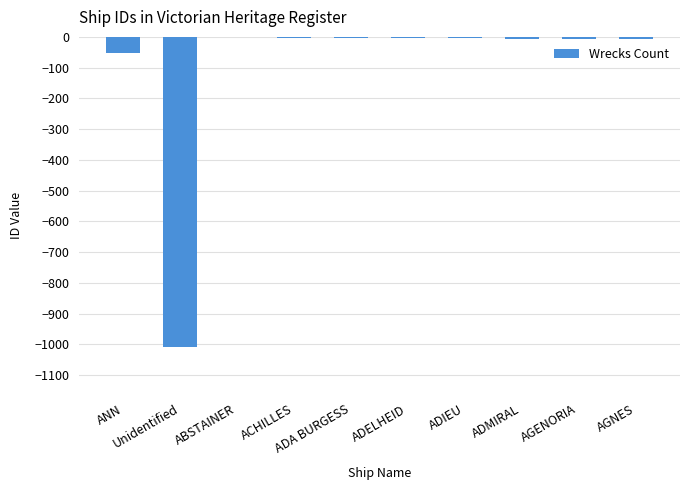

The chart shows a value of -8 at AGNES. True or false?

True